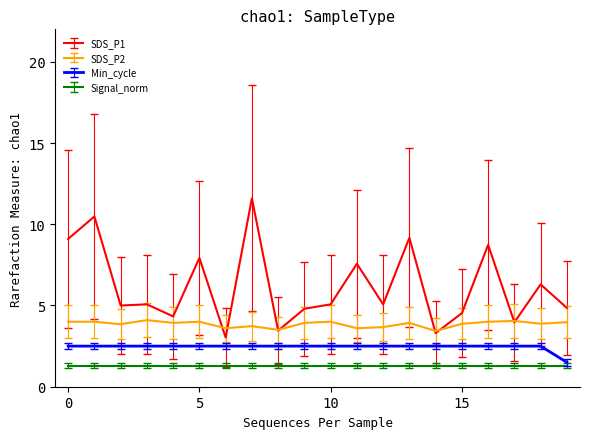

Rank the series by their maximum value, from lowest to highest.

Signal_norm, Min_cycle, SDS_P2, SDS_P1